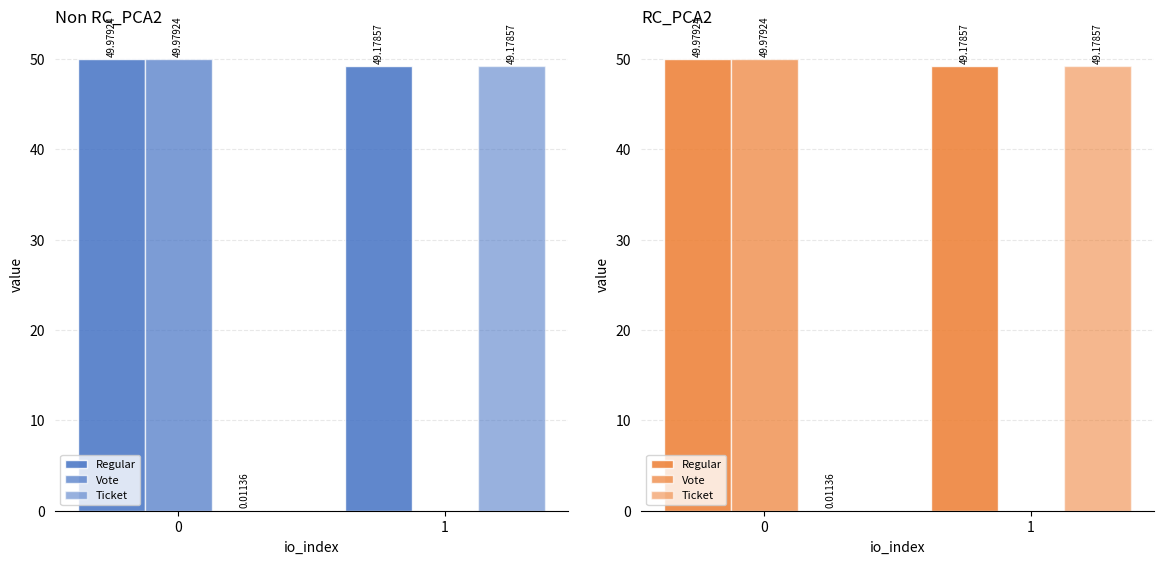

Is it true that Vote equals 21.8 at 0?

False